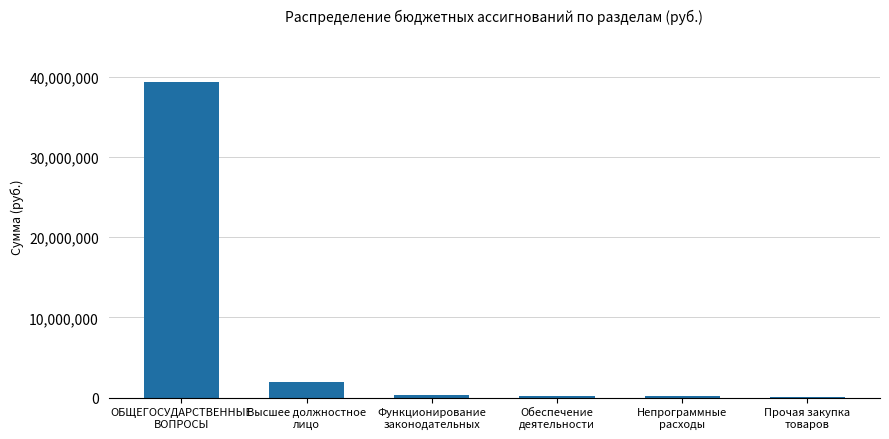

Count the number of data series in this chart.

1